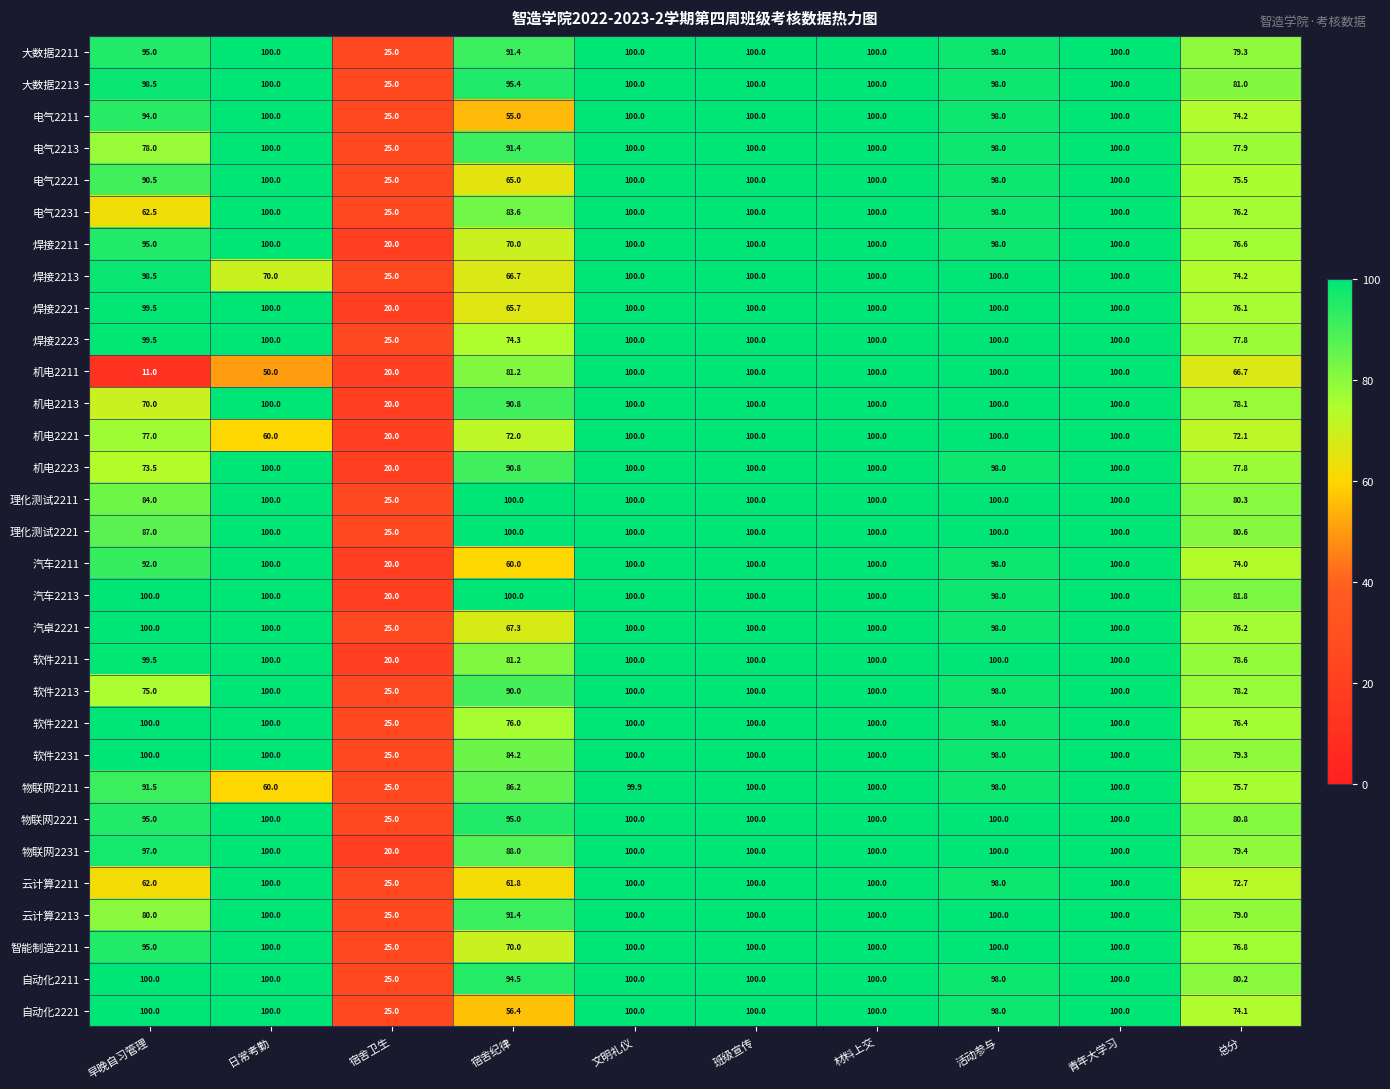

True or false: 理化测试2221 has a value of 52.5 at 宿舍纪律.

False